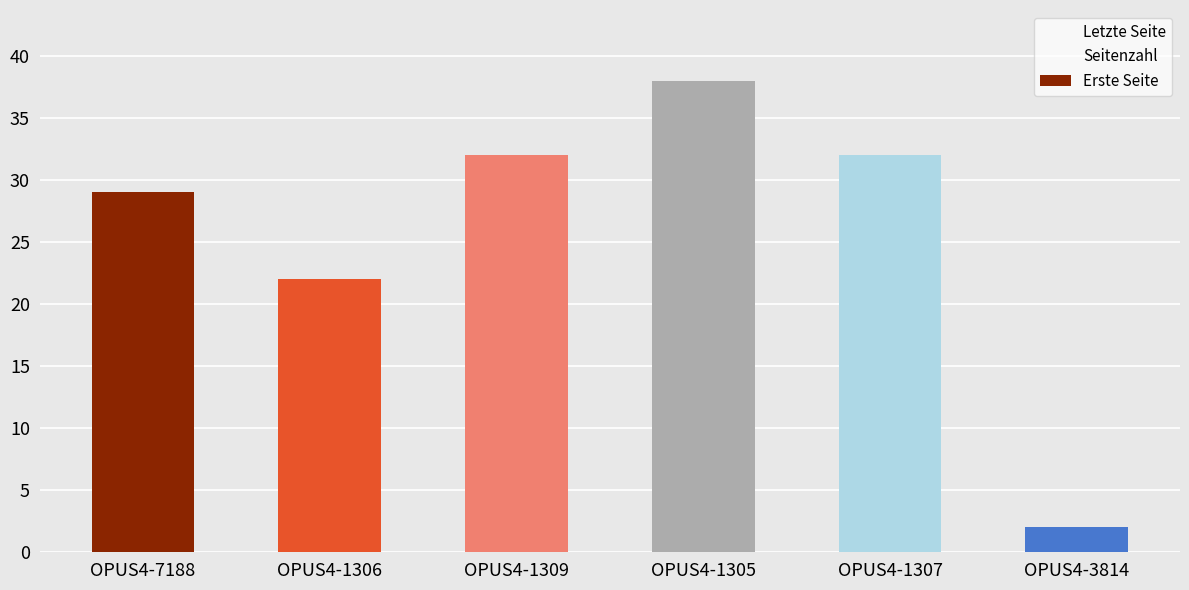

What is the difference between the second highest and minimum values in the Letzte Seite series?

39